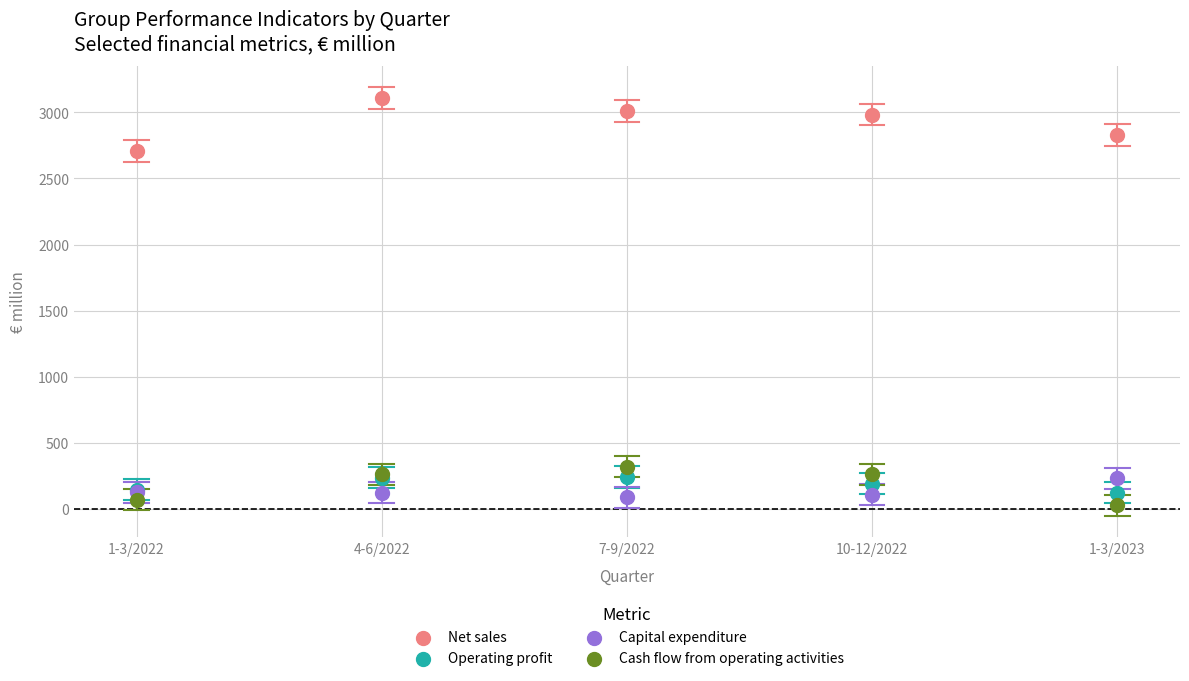

Across all series, what Y value is closest to 1567?

2707.3